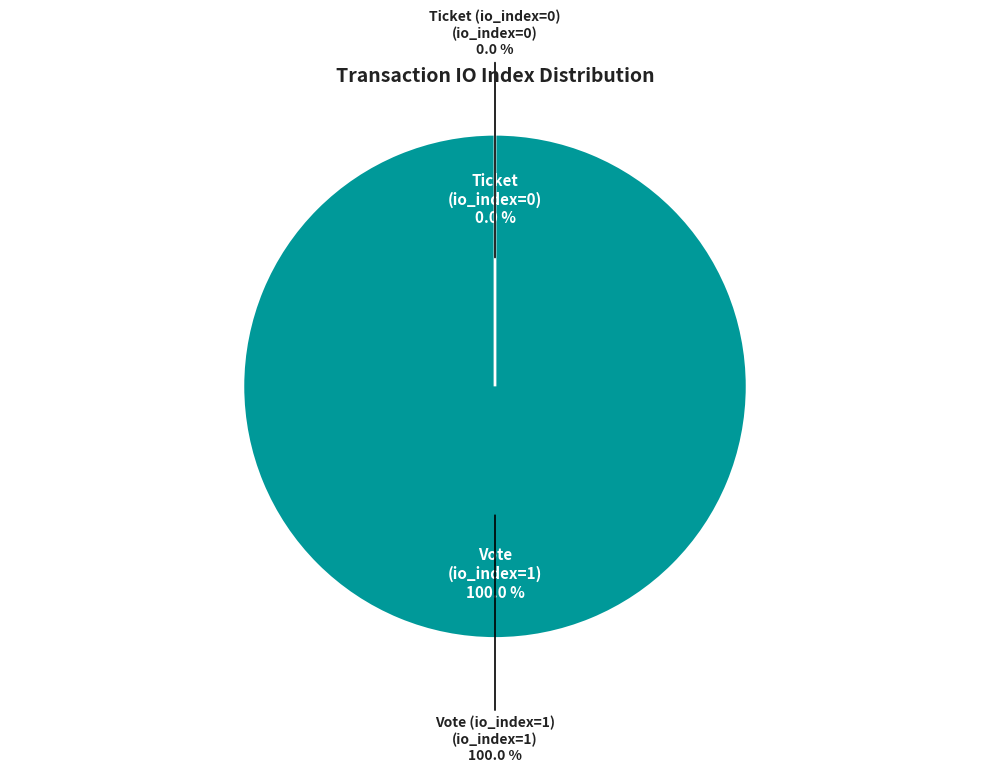

Does Ticket (io_index=0) represent more than half of the total?

No